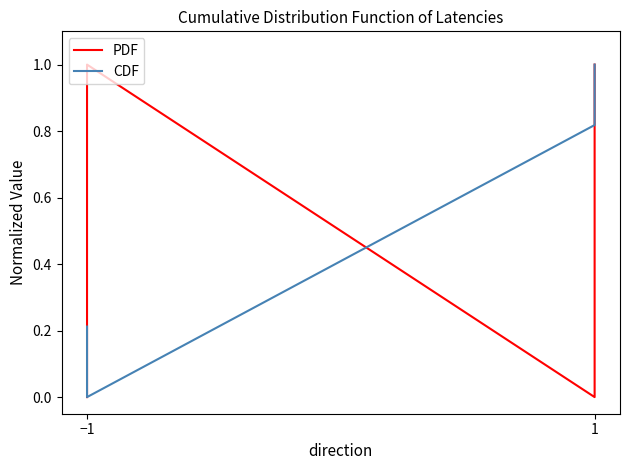

Rank the series at 1 from highest to lowest value.

CDF, PDF